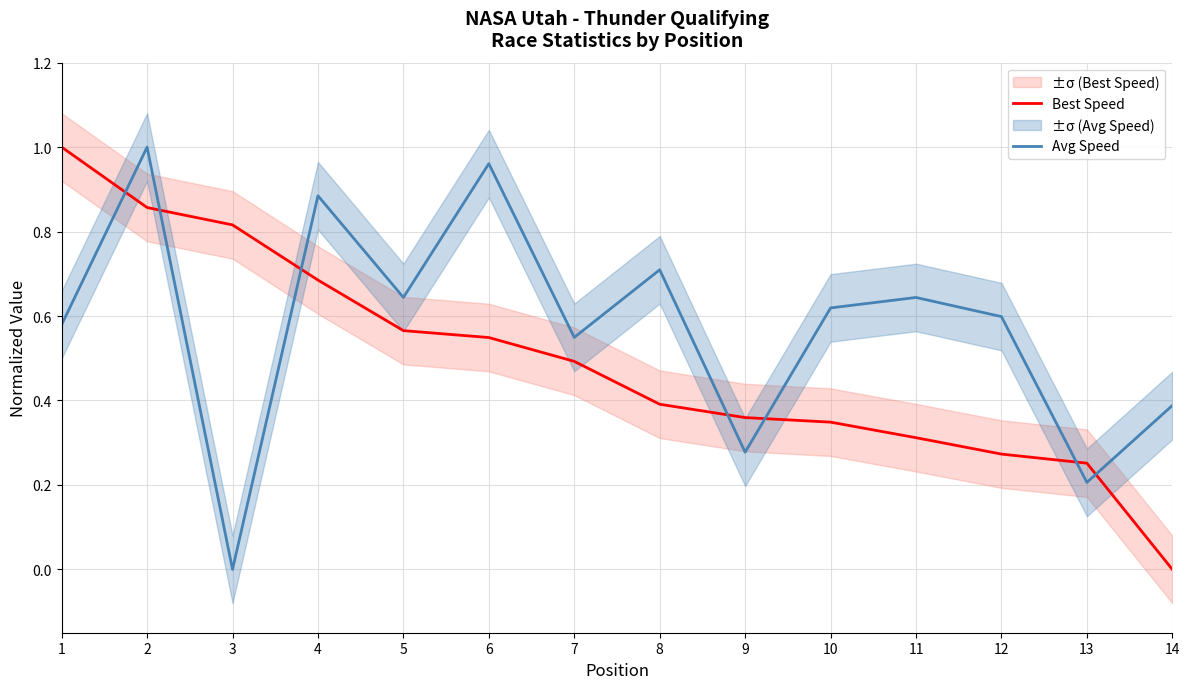

Reading left to right, list all the values displayed in this chart.

Best Speed: 1.0	0.9	0.8	0.7	0.6	0.5	0.5	0.4	0.4	0.3	0.3	0.3	0.3	0.0
Avg Speed: 0.6	1.0	0.0	0.9	0.6	1.0	0.5	0.7	0.3	0.6	0.6	0.6	0.2	0.4